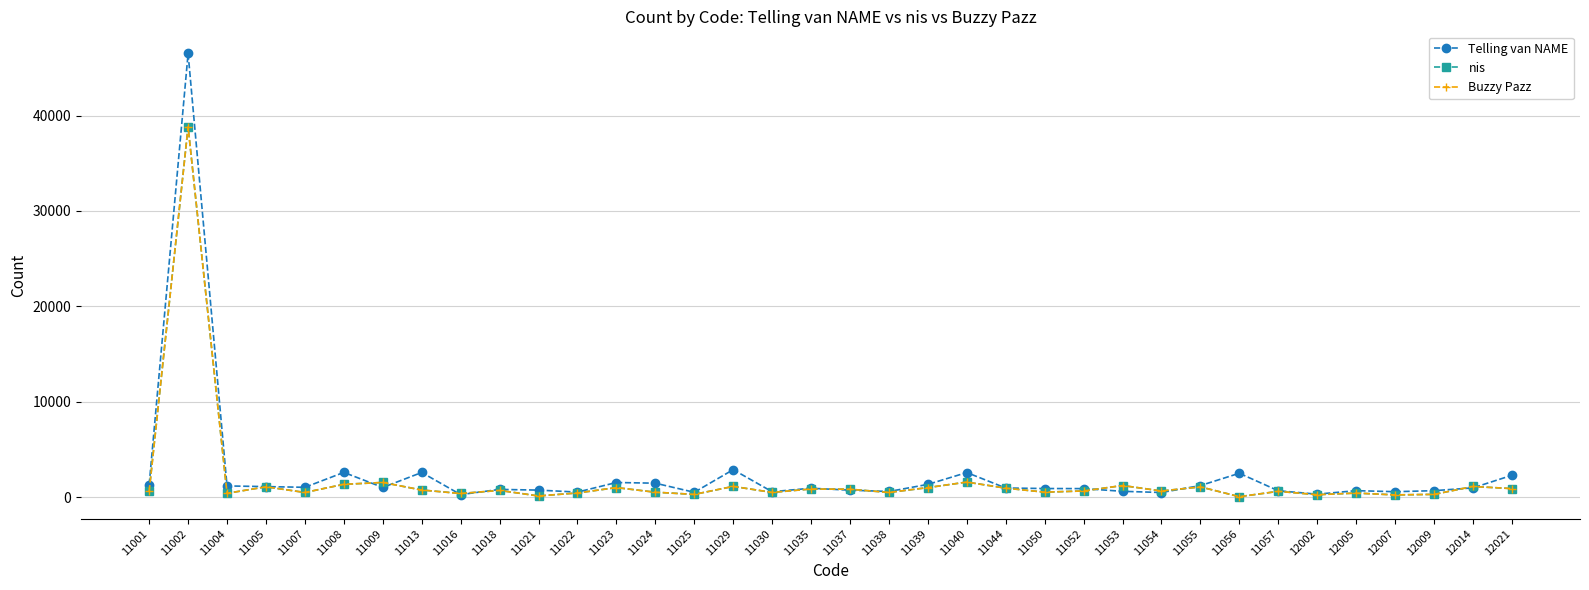

Reading left to right, what are all the values shown in this chart?

Telling van NAME: 1301	46500	1172	1103	1028	2592	1014	2582	265	809	735	526	1532	1460	505	2877	568	932	728	589	1334	2576	956	901	891	609	483	1211	2500	668	309	677	568	675	970	2286
nis: 614	38817	399	1080	487	1342	1536	744	380	701	123	435	998	514	286	1122	494	851	827	490	997	1576	940	520	646	1216	644	1071	48	605	255	422	233	288	1114	895
Buzzy Pazz: 614	38817	399	1080	487	1342	1536	744	380	701	123	435	998	514	286	1122	494	851	827	490	997	1576	940	520	646	1216	644	1071	48	605	255	422	233	288	1114	895